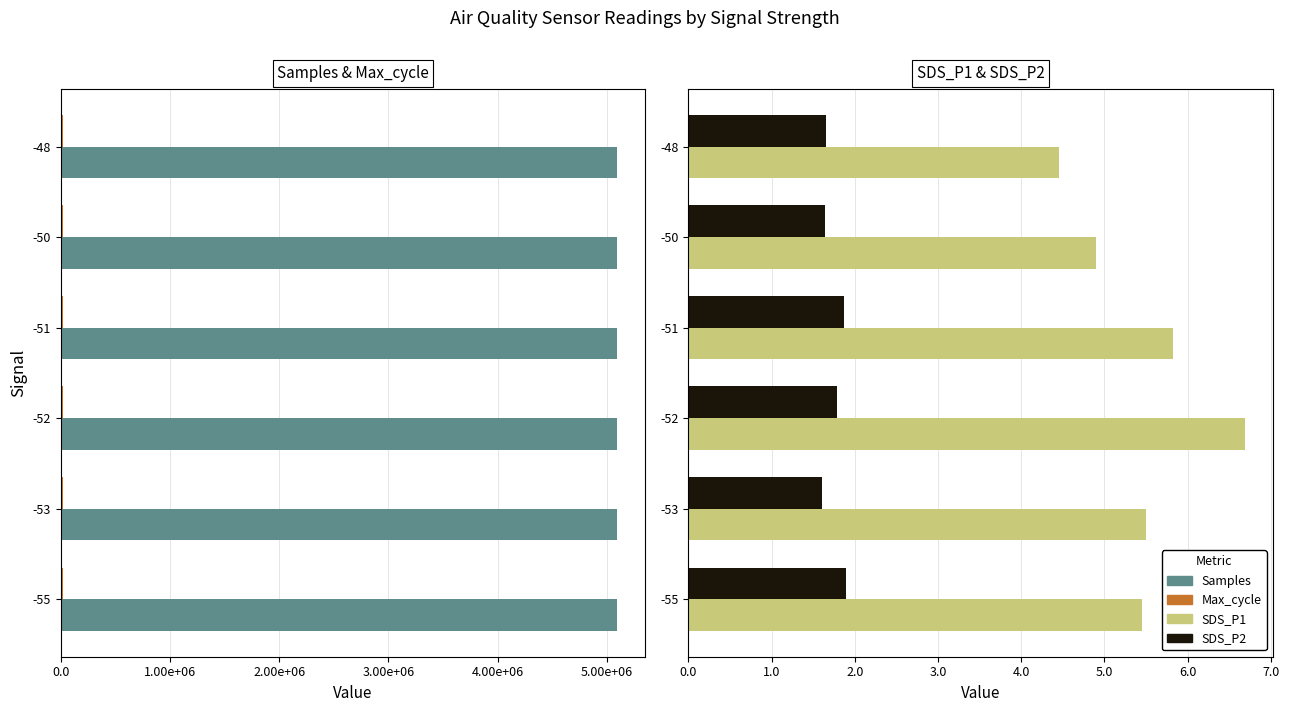

What is the difference between the second highest and second lowest values in the Max_cycle series?

269.0